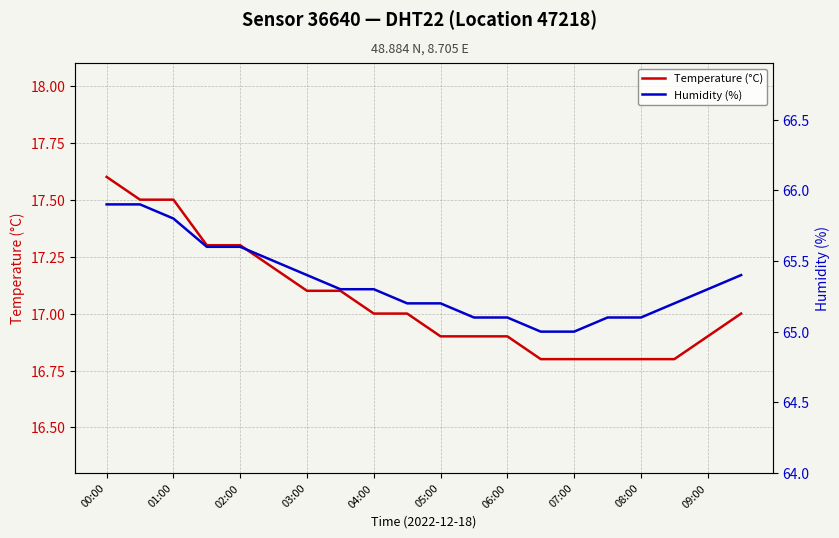

Is it true that Temperature (°C) equals 11.3 at 09:00?

False